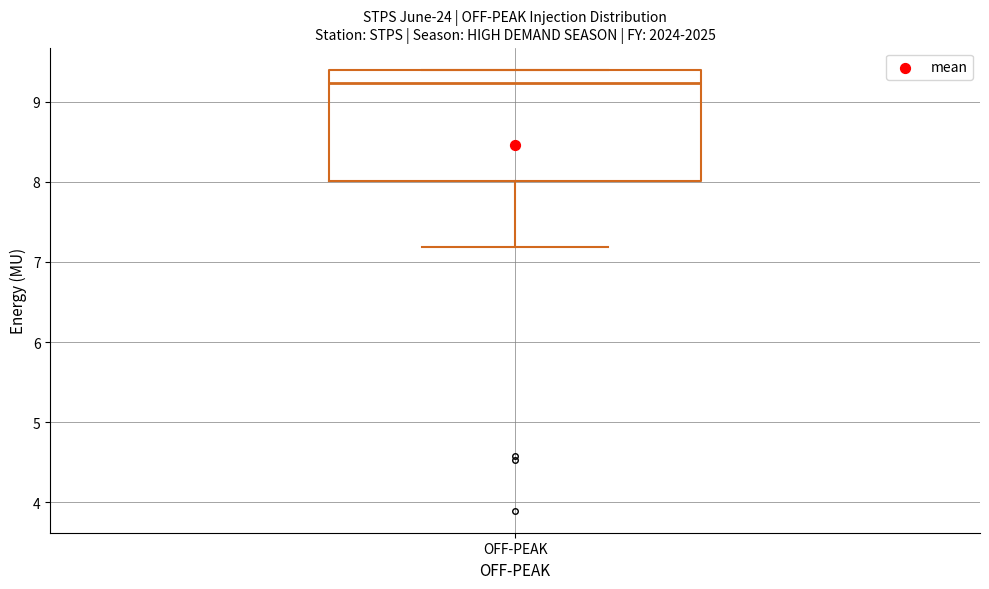

Read this box plot against the y-axis: the position of the median line, the range covered by the box, and the ends of both whiskers. The values are not printed on the chart, so give them approximately, as read against the axis.

median 9.2, box 8.0 to 9.4, whiskers 7.2 to 9.4